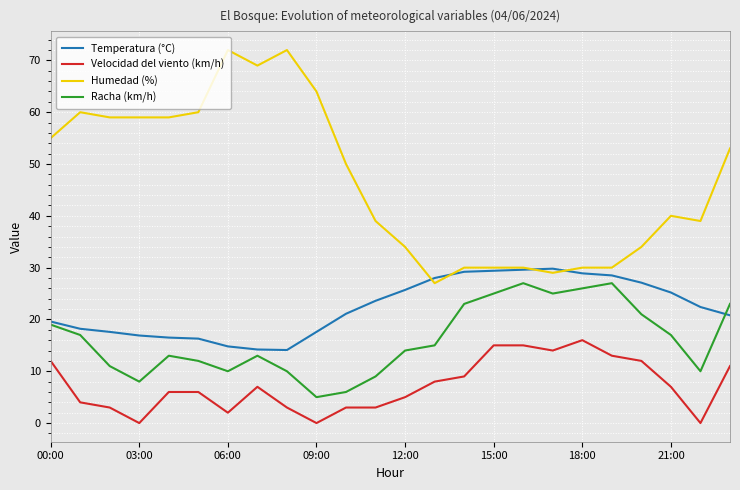

List the series in order of their overall mean, highest first.

Humedad (%), Temperatura (°C), Racha (km/h), Velocidad del viento (km/h)